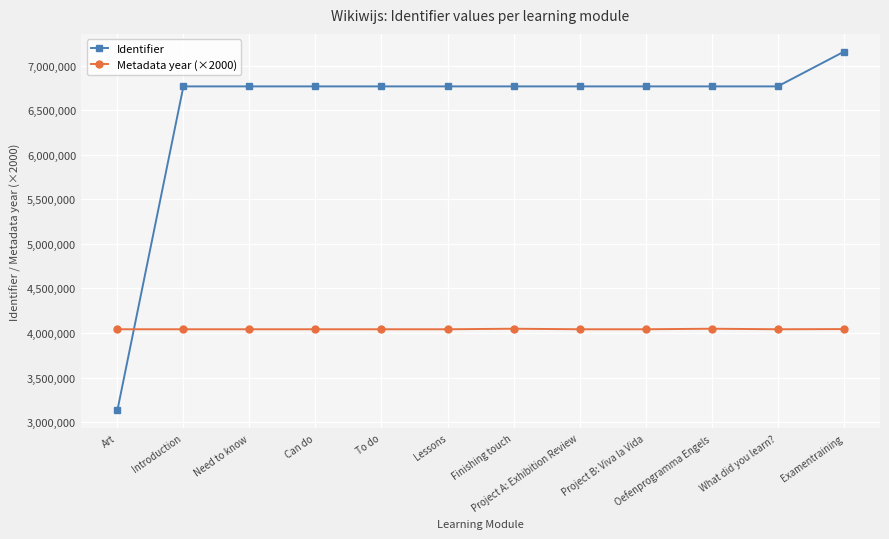

What is the label of the 9th point from the left?

Project B: Viva la Vida